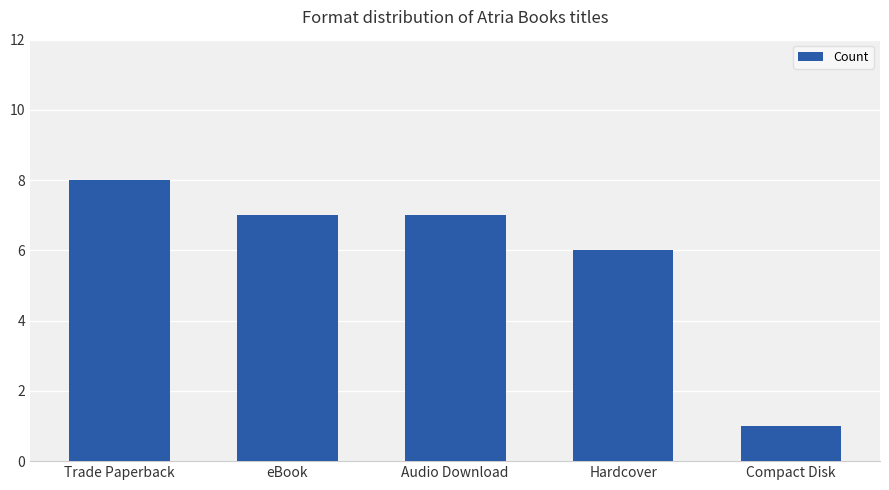

Reading left to right, list all the values displayed in this chart.

8	7	7	6	1